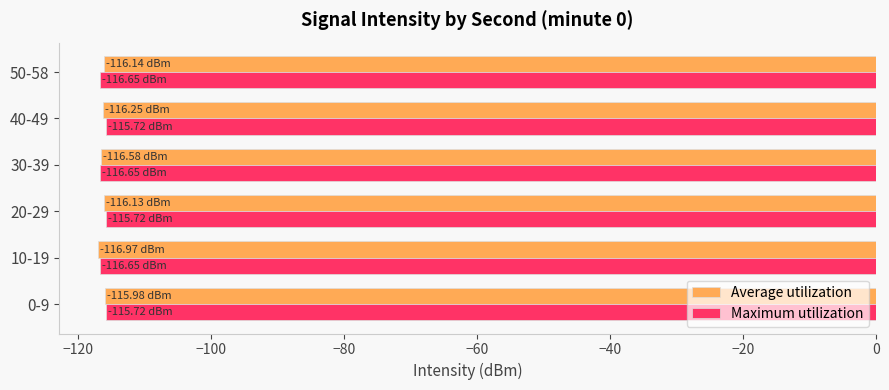

What is the sum of the Maximum utilization values at 0-9 and 20-29?

-231.4